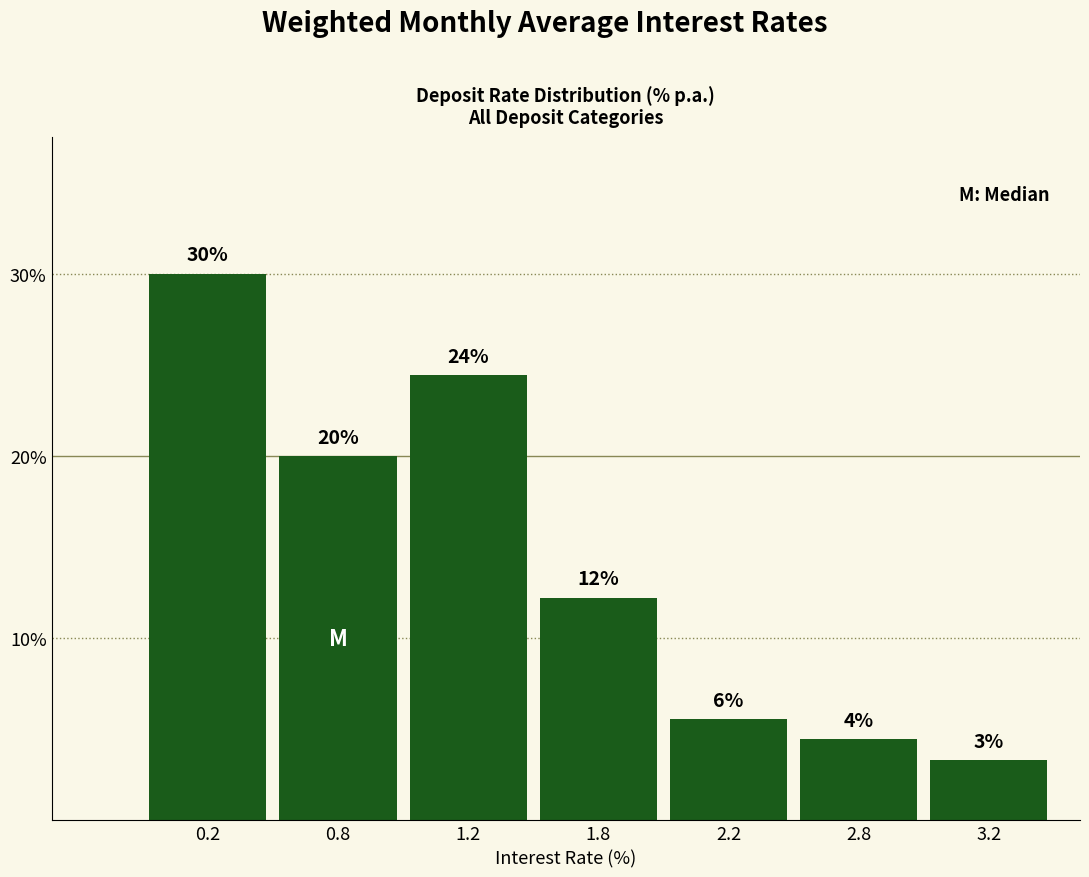

How many bars are there in total?

7